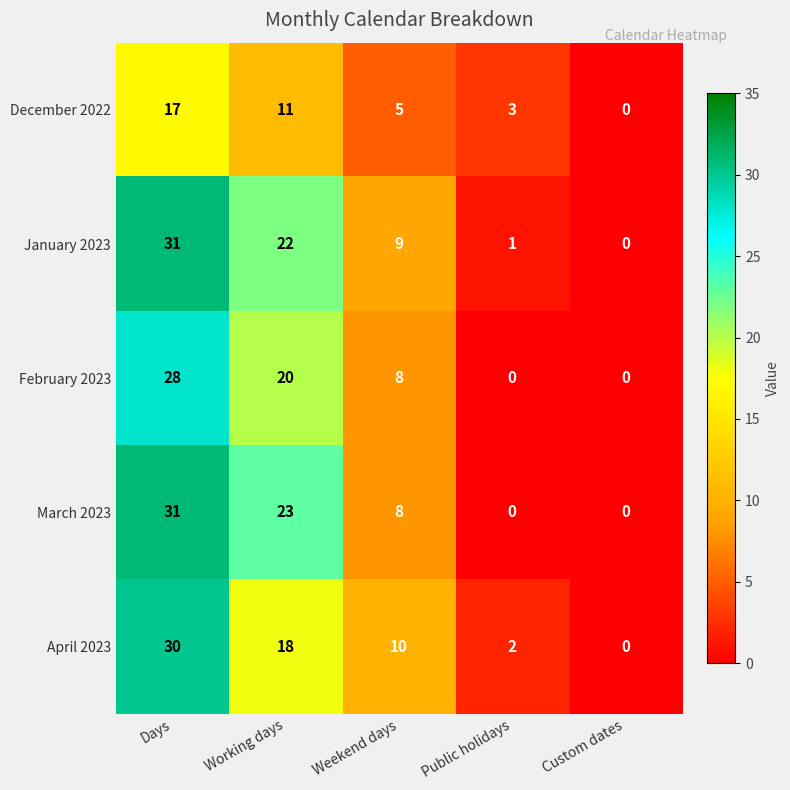

Reading left to right, what are all the values shown in this chart?

December 2022: 17	11	5	3	0
January 2023: 31	22	9	1	0
February 2023: 28	20	8	0	0
March 2023: 31	23	8	0	0
April 2023: 30	18	10	2	0